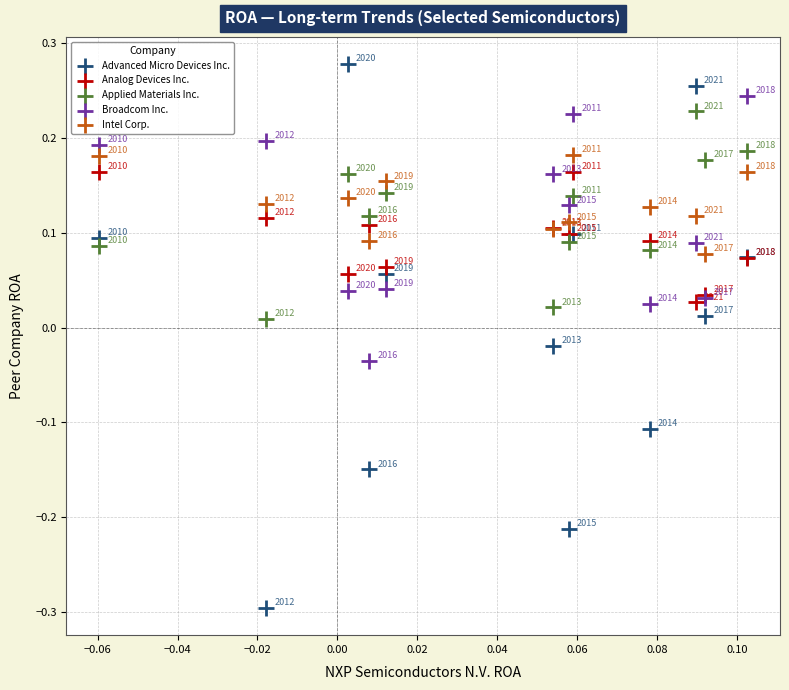

What are all the series names shown in the legend?

Advanced Micro Devices Inc., Analog Devices Inc., Applied Materials Inc., Broadcom Inc., Intel Corp.